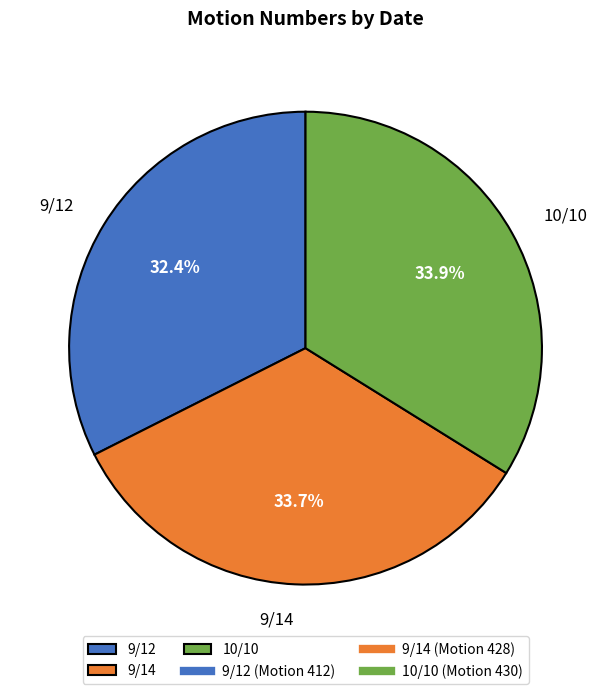

Which slice is the smallest?

9/12